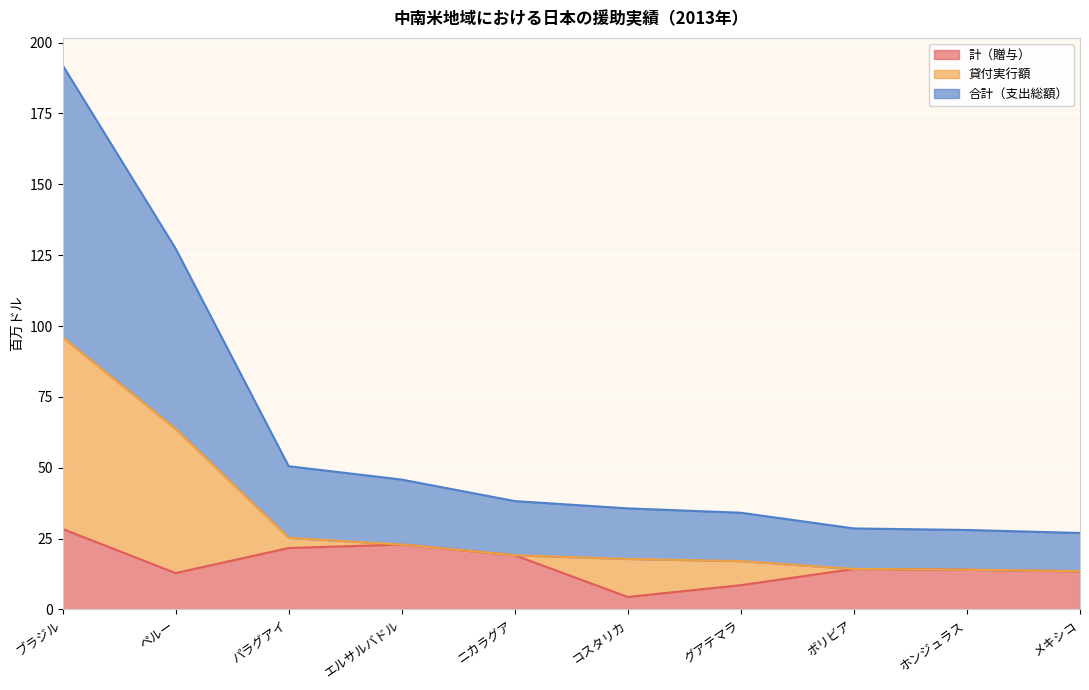

The value of 計（贈与） at ボリビア is 5.1. True or false?

False